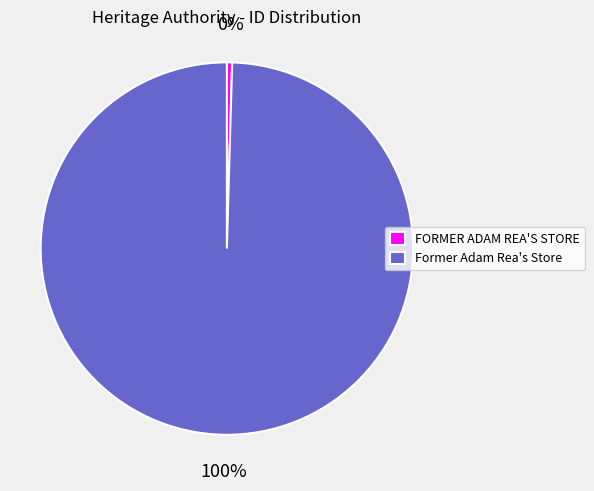

Which slice is the smallest?

FORMER ADAM REA'S STORE